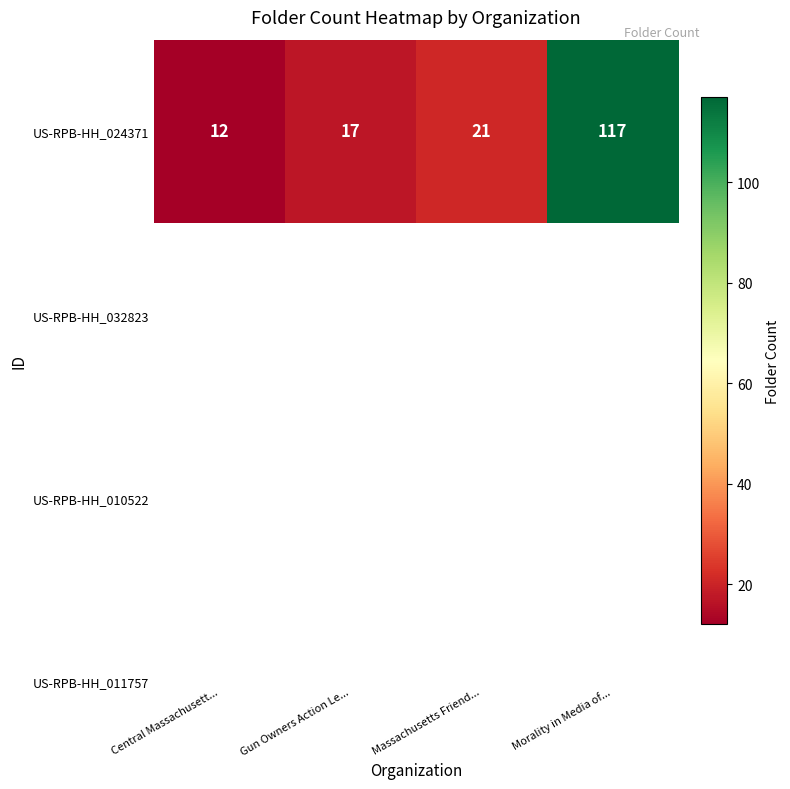

Reading left to right, extract all data points from this chart.

12	17	21	117